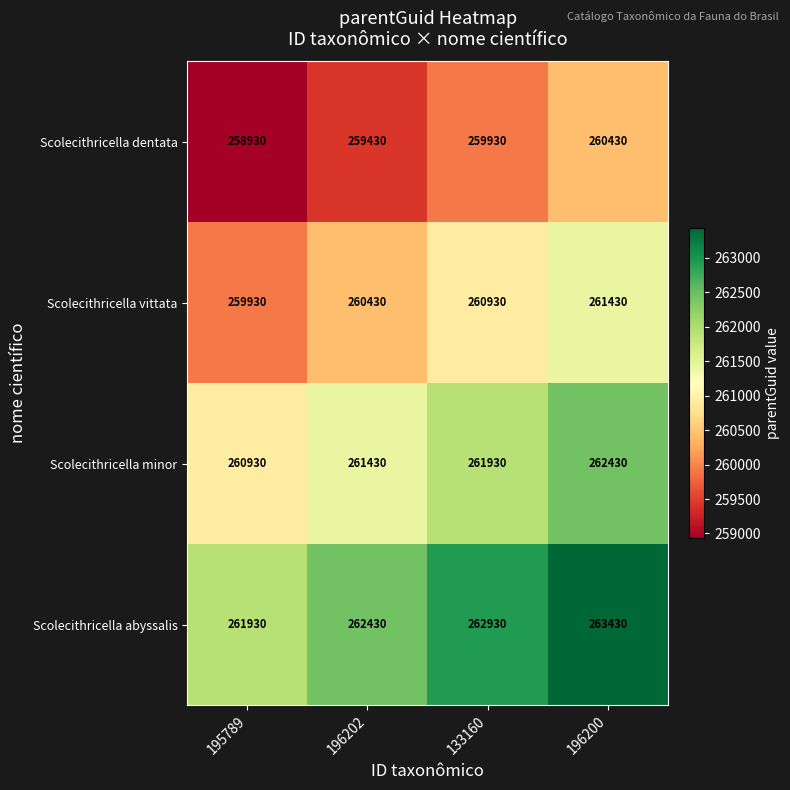

Count the Scolecithricella minor values in the range 261430 to 262430.

3